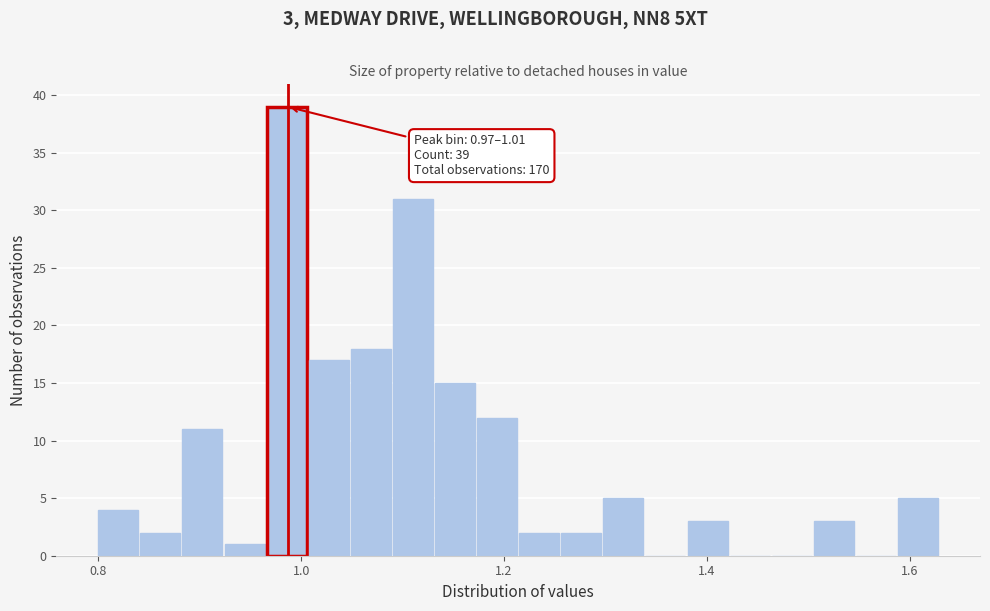

Read against the x-axis, roughly where is the centre of the tallest bar?

0.98